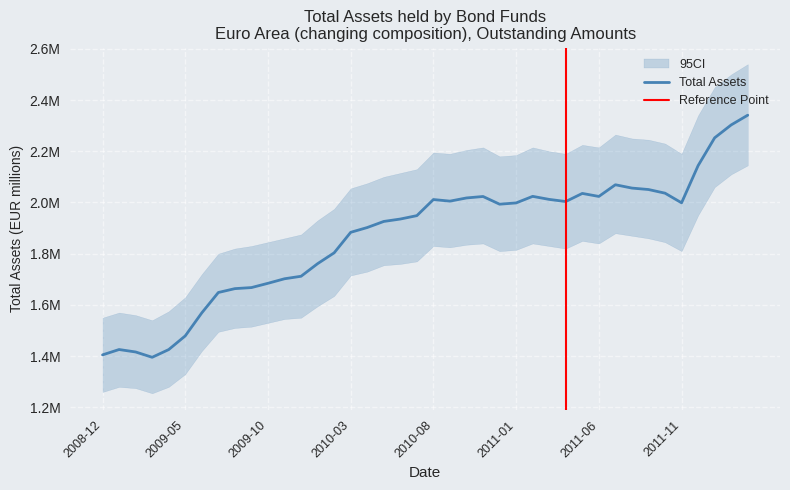

How many categories are shown in the chart?

40